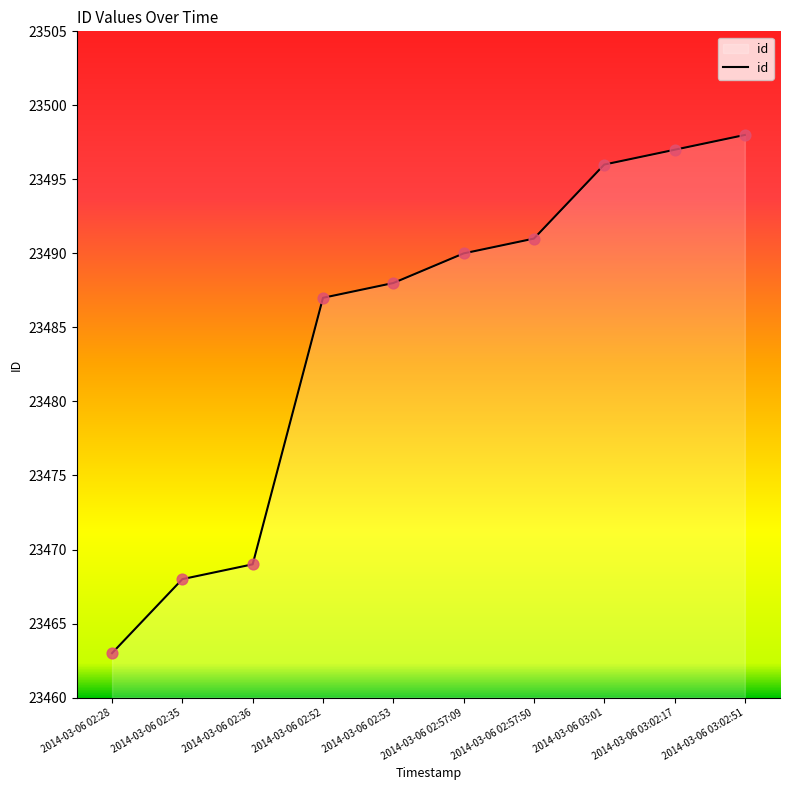

Which has a higher value, 2014-03-06 02:57:50 or 2014-03-06 02:36?

2014-03-06 02:57:50